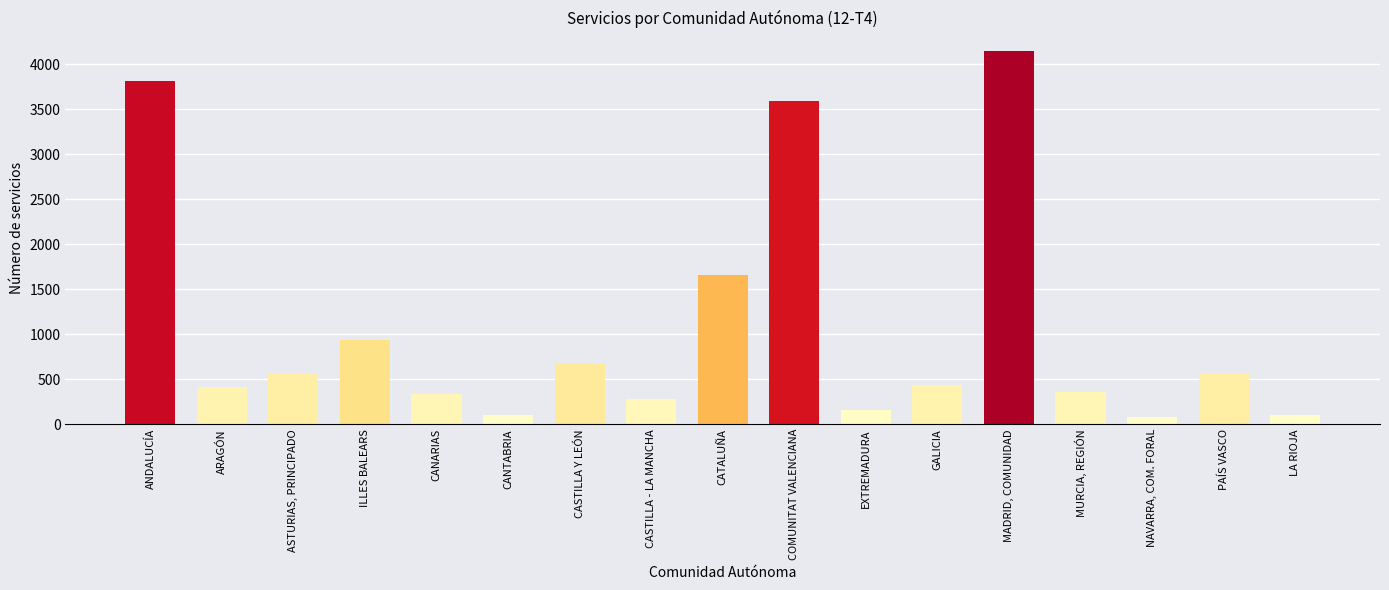

Rank the categories by value from lowest to highest.

NAVARRA, COM. FORAL, LA RIOJA, CANTABRIA, EXTREMADURA, CASTILLA - LA MANCHA, CANARIAS, MURCIA, REGIÓN, ARAGÓN, GALICIA, PAÍS VASCO, ASTURIAS, PRINCIPADO, CASTILLA Y LEÓN, ILLES BALEARS, CATALUÑA, COMUNITAT VALENCIANA, ANDALUCÍA, MADRID, COMUNIDAD